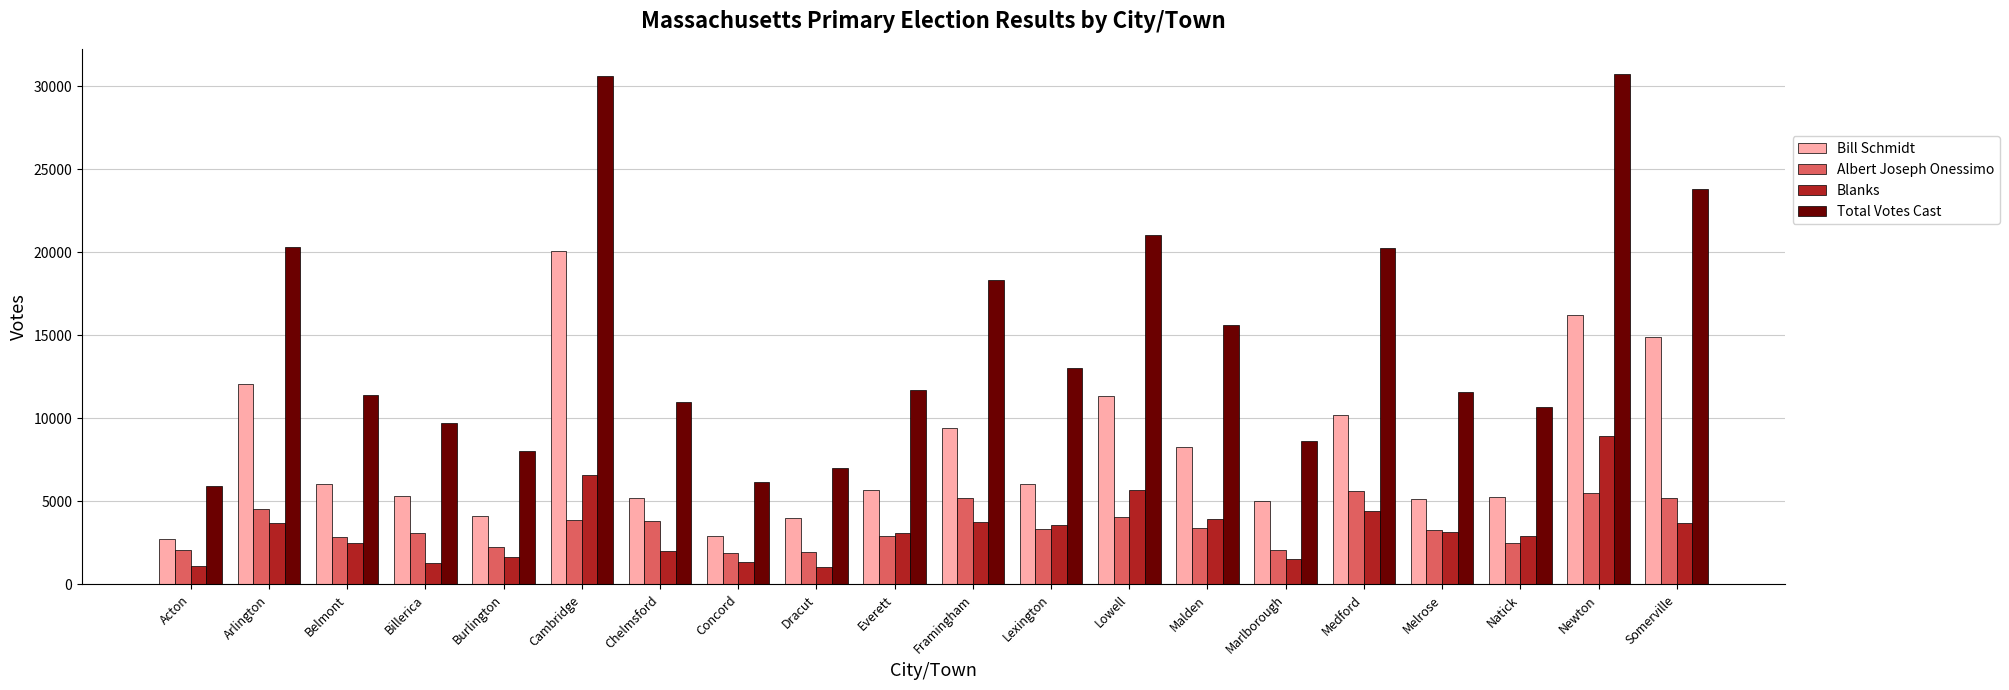

What is the difference between the highest and lowest values at Lowell?

17032